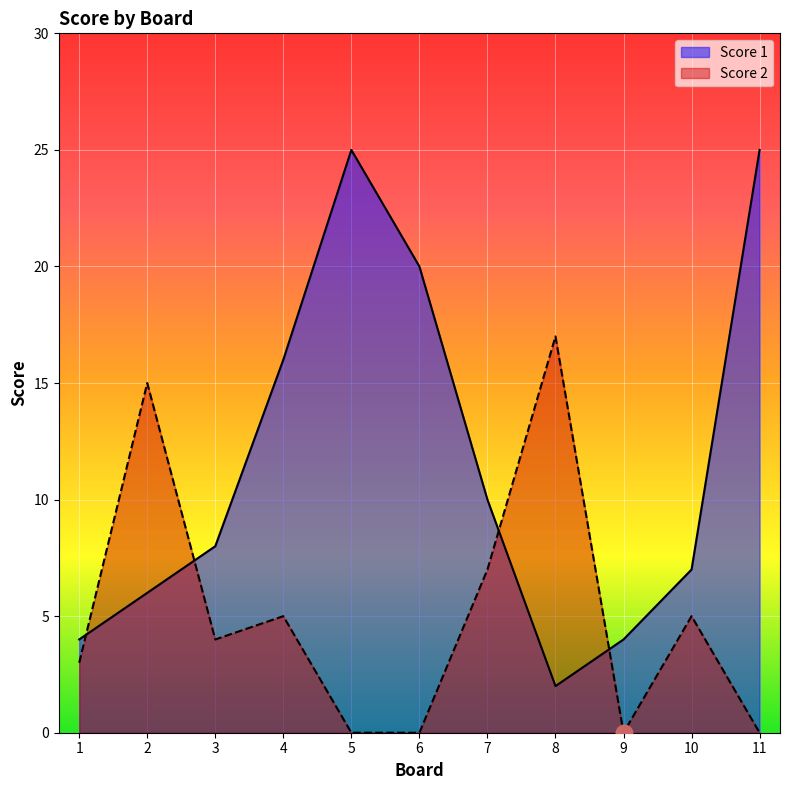

List the series in order of their peak value, lowest first.

Score 2, Score 1